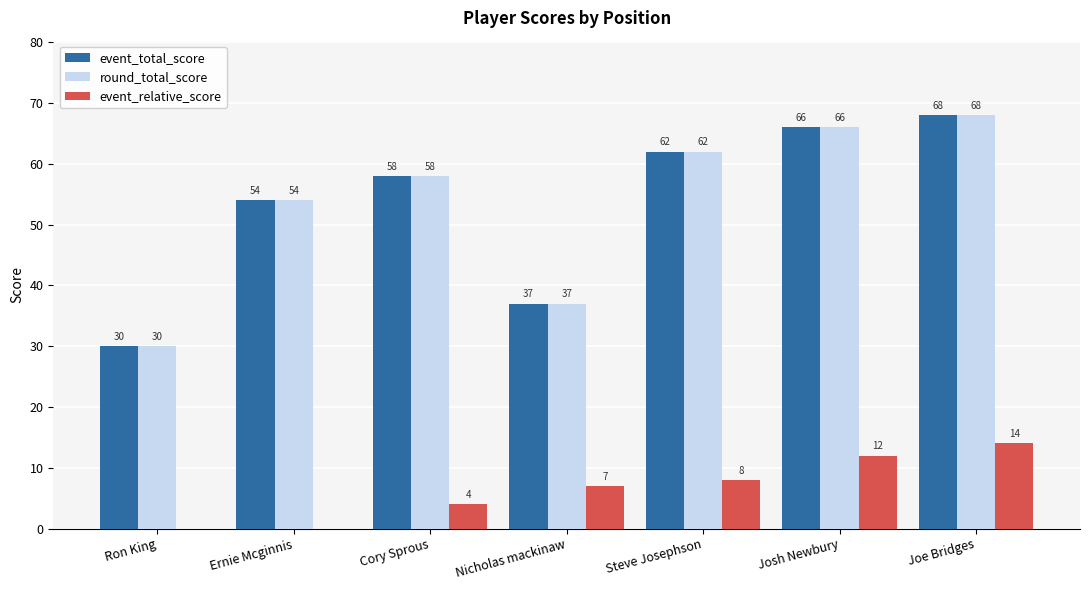

What is the approximate value of event_total_score at Steve Josephson, to the nearest 10?

60